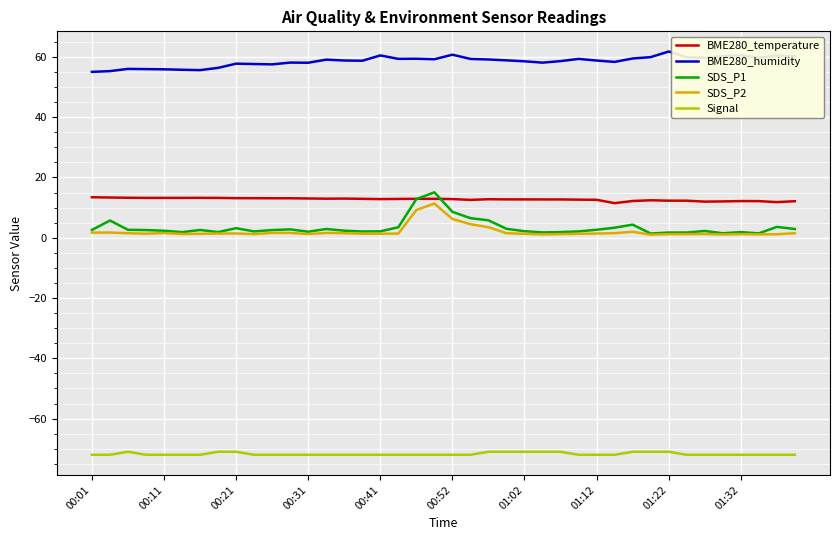

What is the smallest value displayed?

-72.0